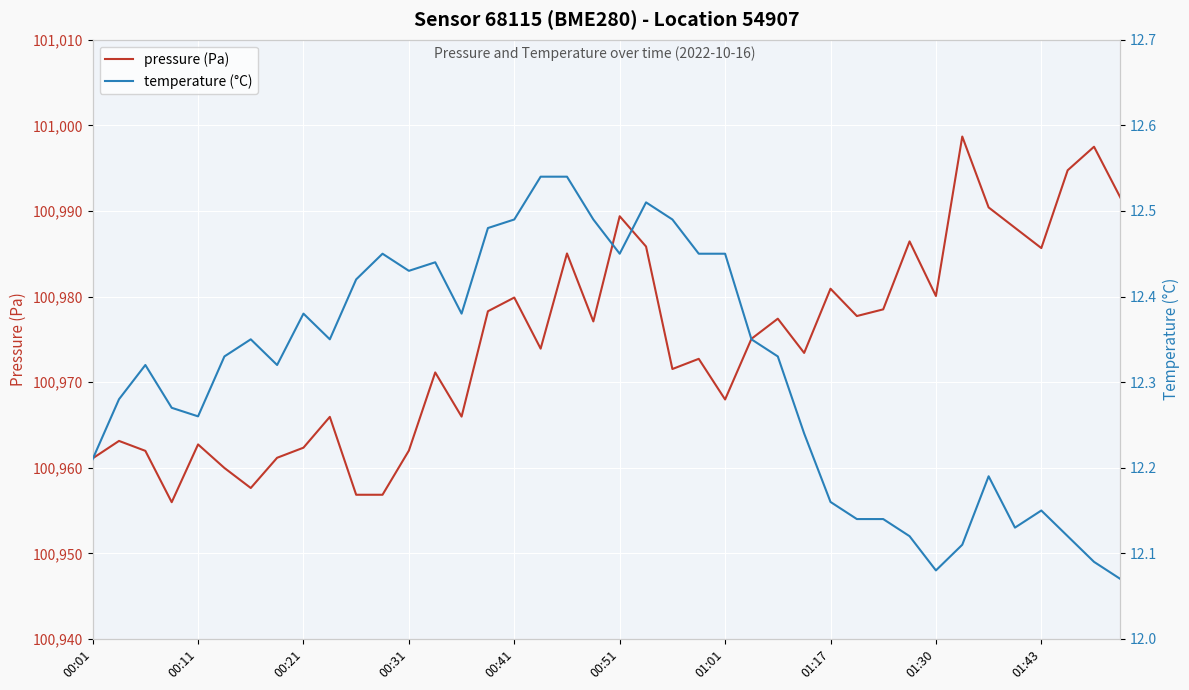

Which series has the widest spread of values?

pressure (Pa)